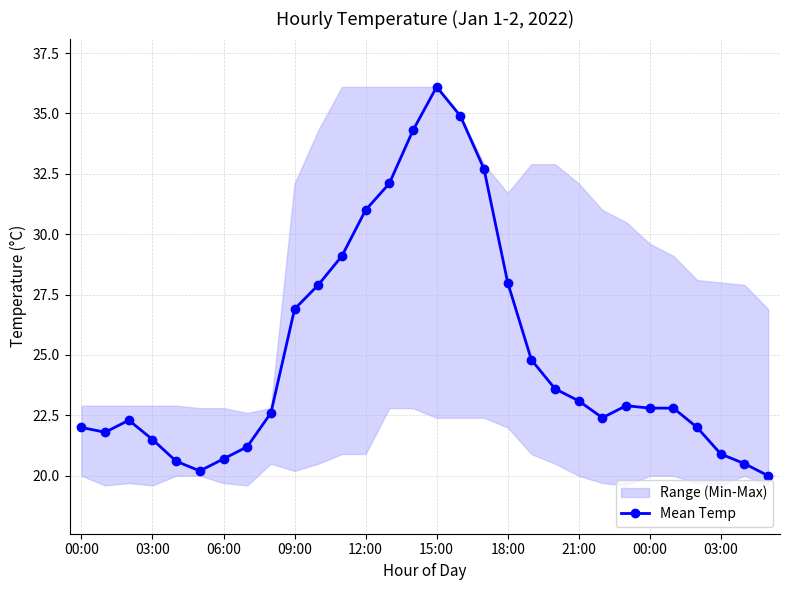

What is the approximate value at 12:00?

31.0